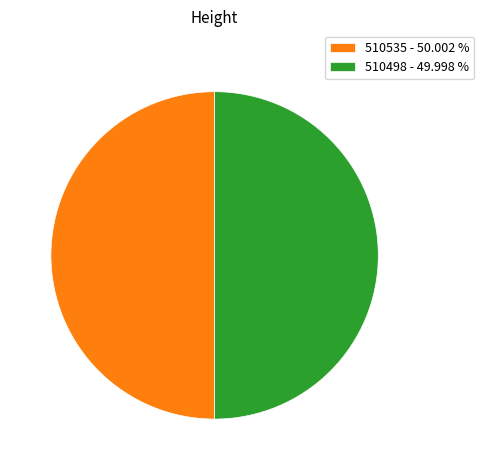

What is the ratio of the value at 510535 - 50.002 % to the value at 510498 - 49.998 %?

1.0